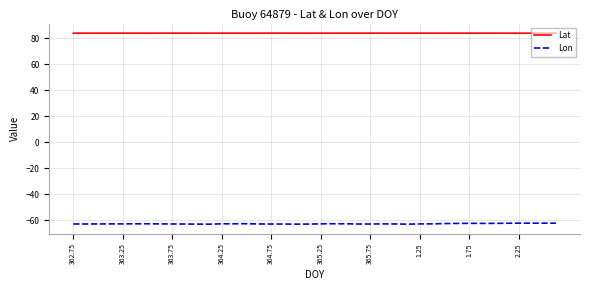

What is the smallest value displayed?

-62.9